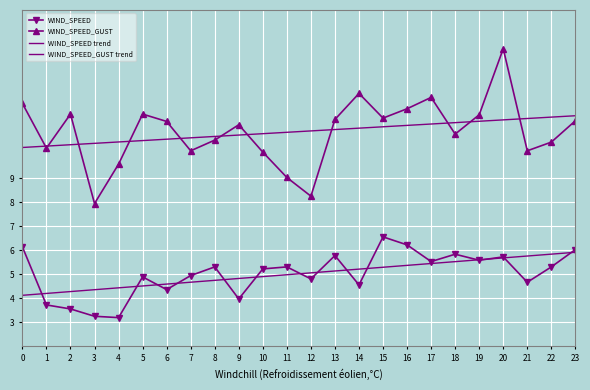

True or false: WIND_SPEED_GUST and WIND_SPEED trend intersect in this chart.

False